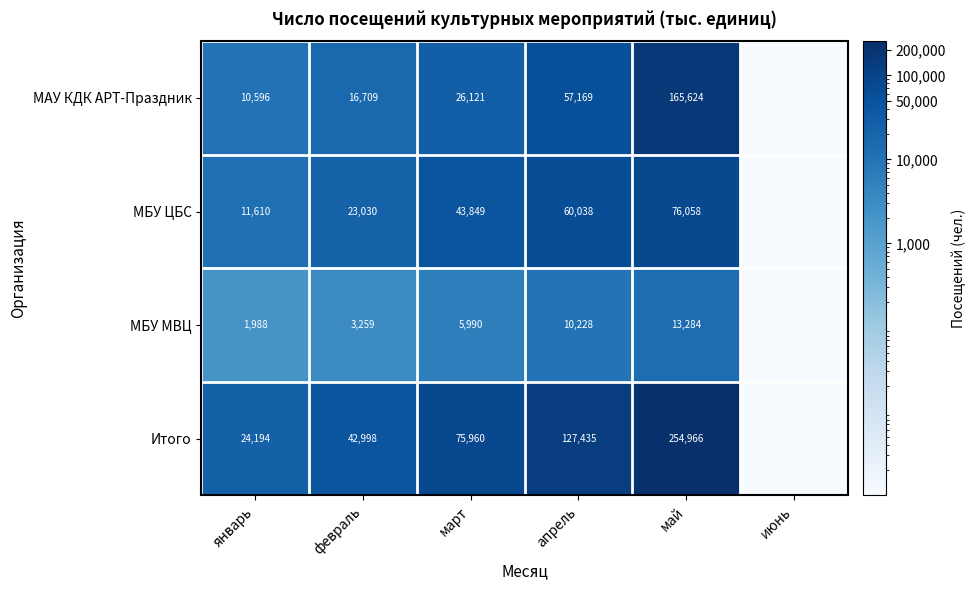

At январь, list the series in order from largest to smallest.

Итого, МБУ ЦБС, МАУ КДК АРТ-Праздник, МБУ МВЦ